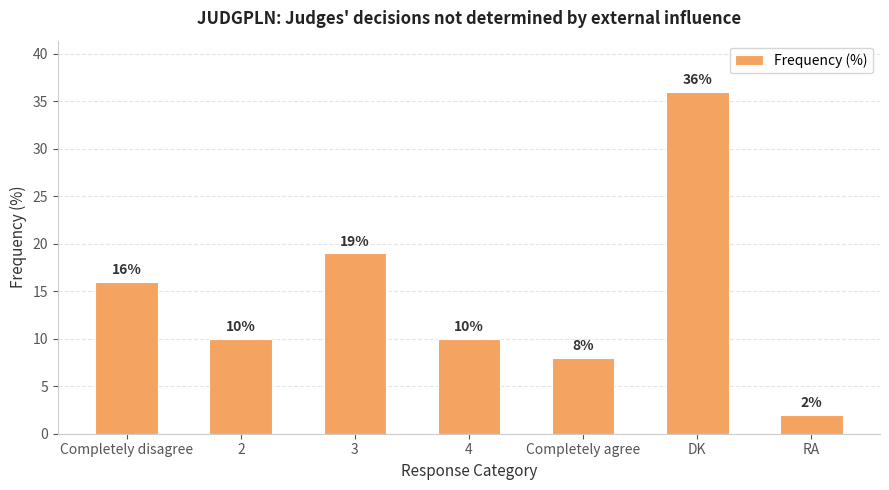

Approximately how many times larger is the value at DK compared to Completely agree?

4.5